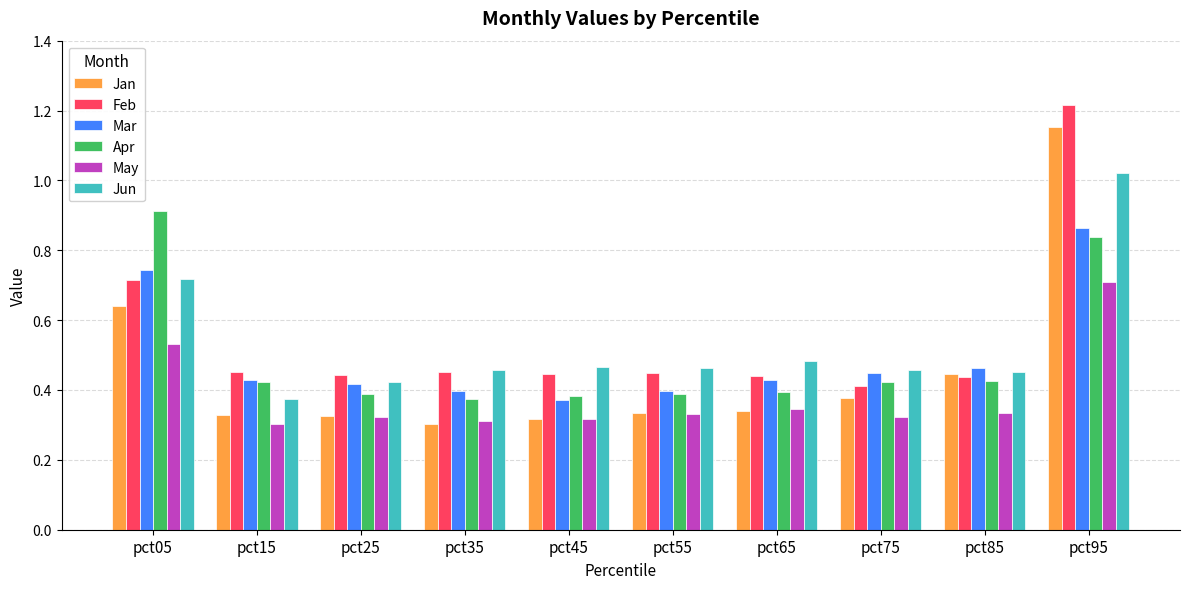

How many Feb values are between 0 and 1?

9